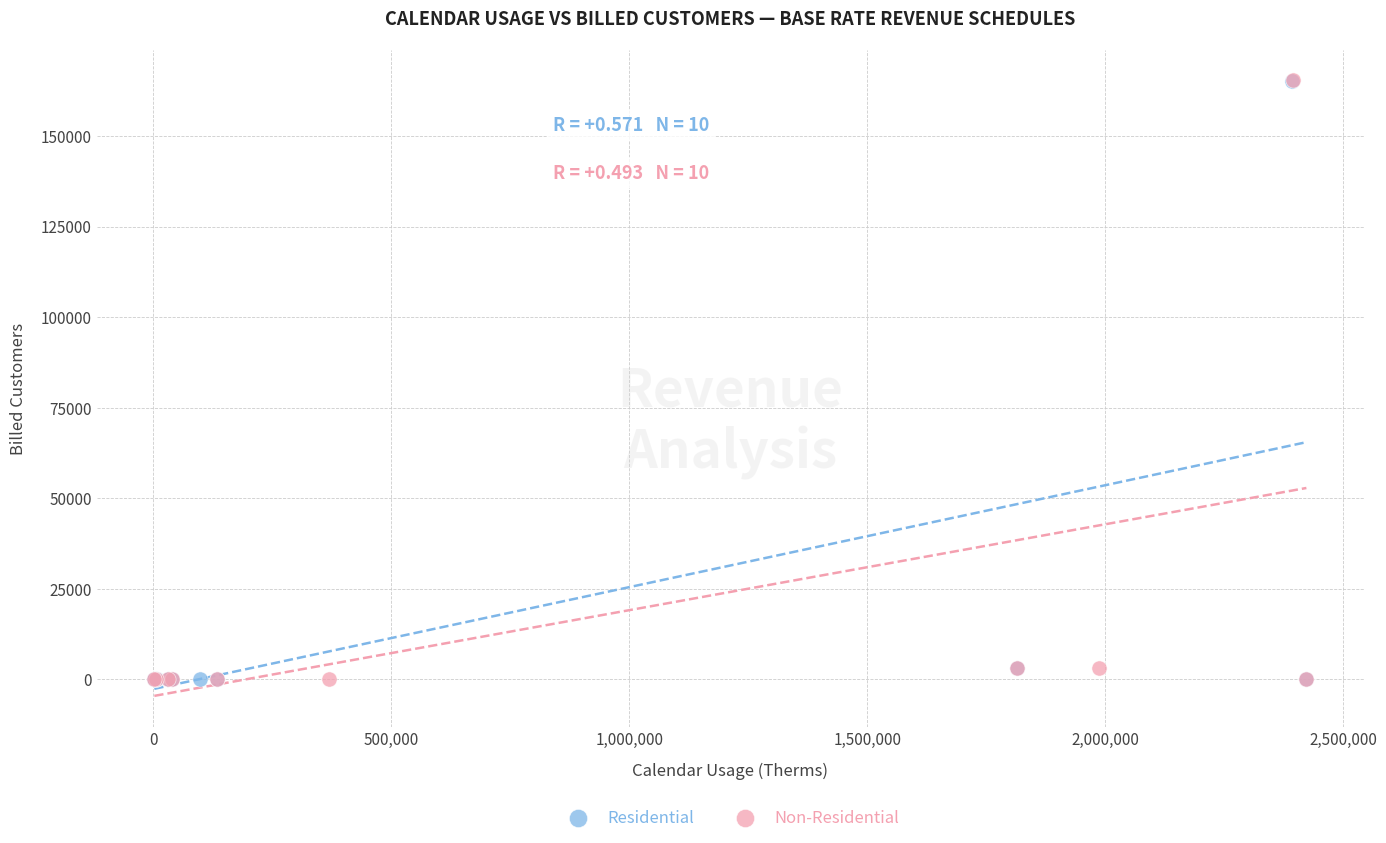

Which series has the widest spread of Y values?

Non-Residential